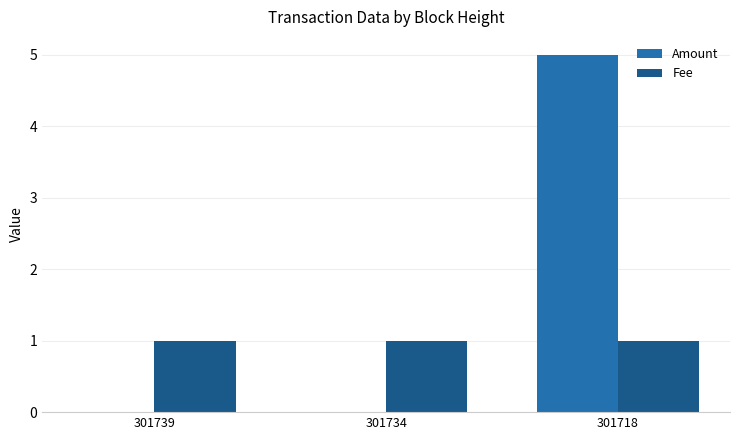

What are all the series names shown in the legend?

Amount, Fee